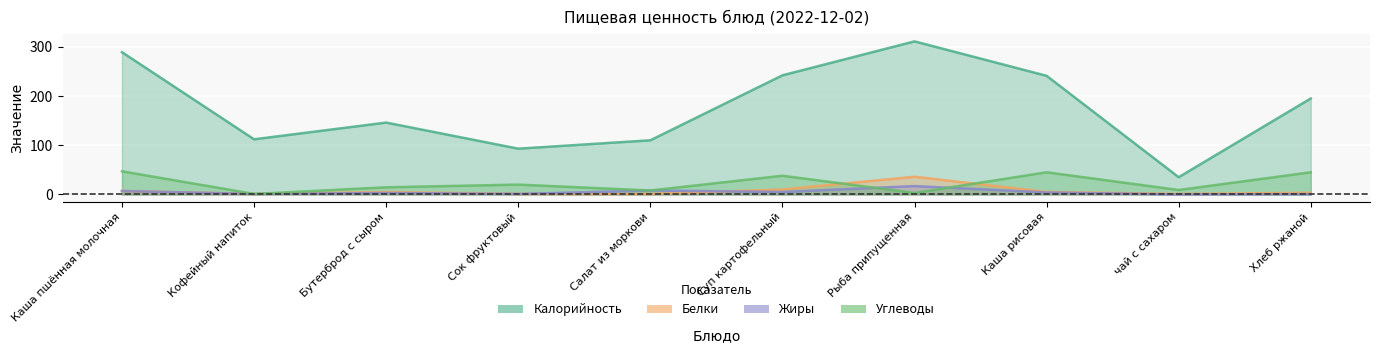

True or false: Жиры has a value of 1.0 at Кофейный напиток.

True